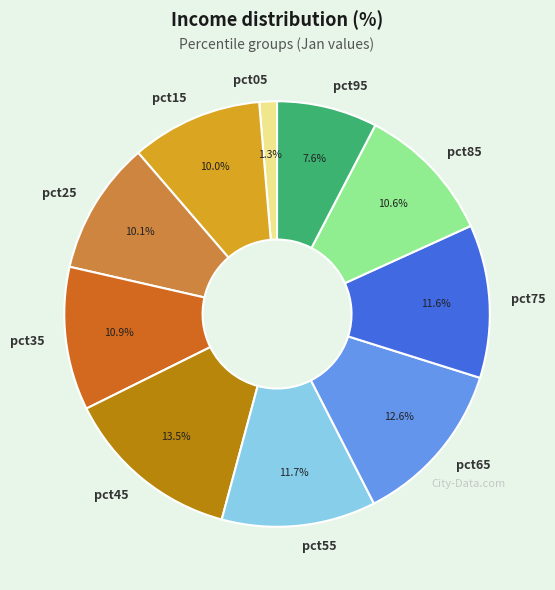

Does any single category account for the majority?

No